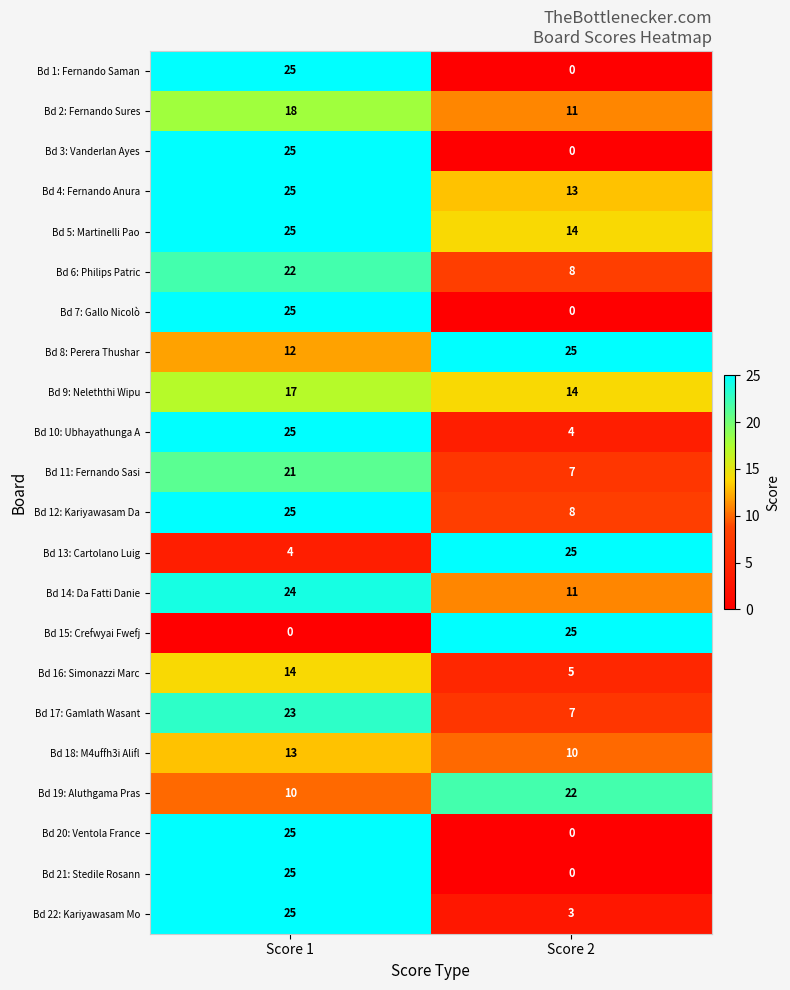

Read the Bd 11: Fernando Sasi value at Score 1.

21